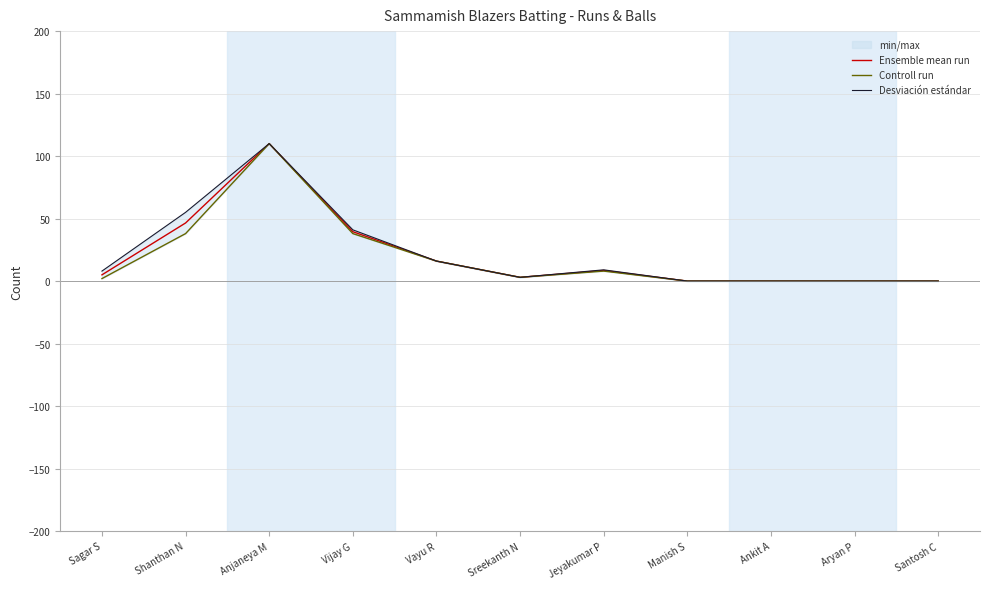

Which category has the highest value in the Desviación estándar series?

Anjaneya M